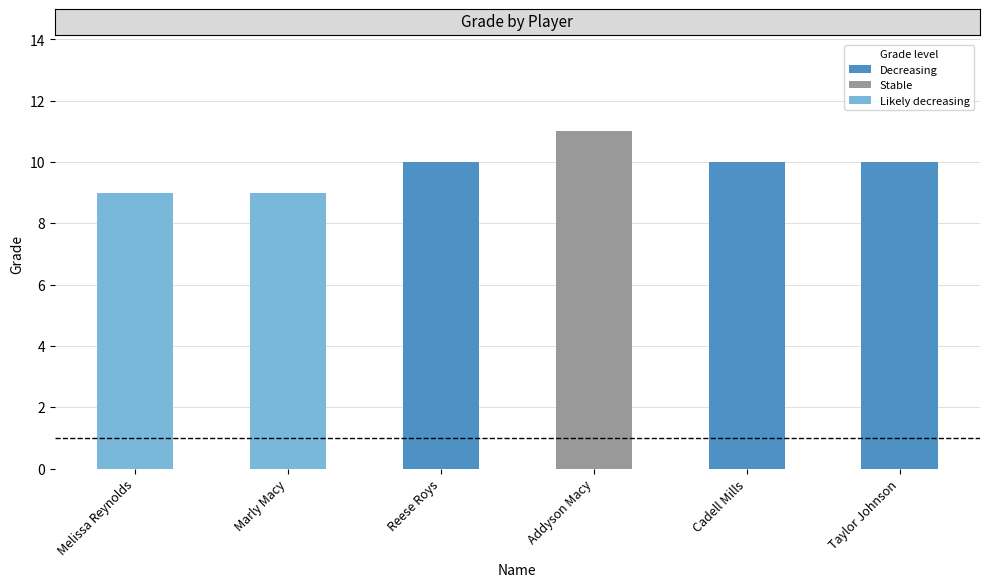

What is the value of the 2nd bar from the left?

9